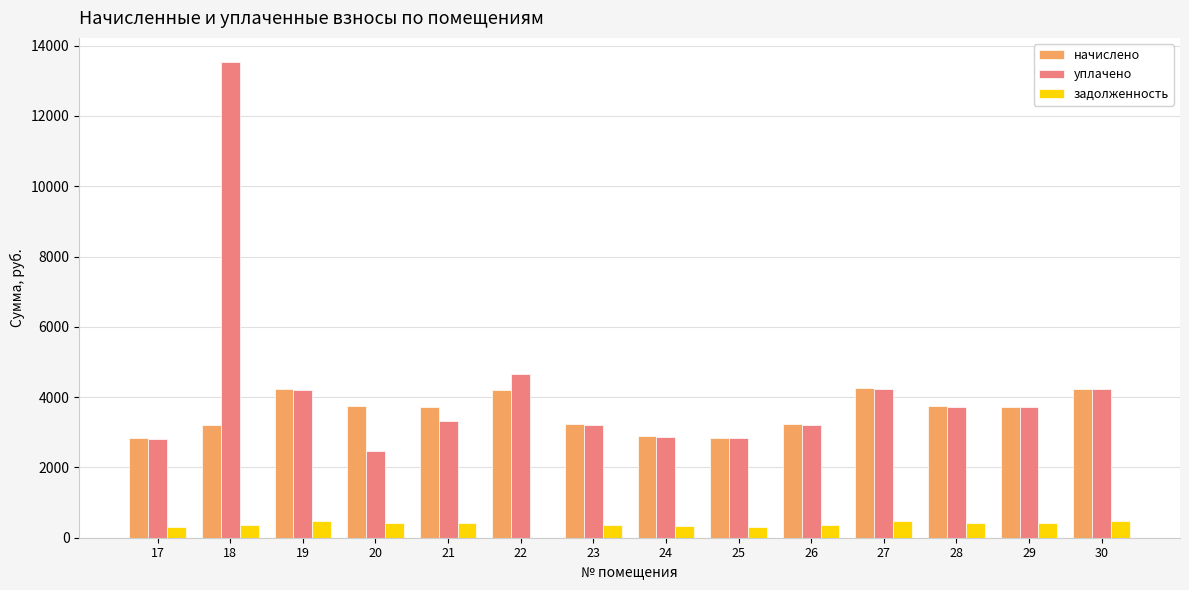

What is the average value of the уплачено series?

4217.2